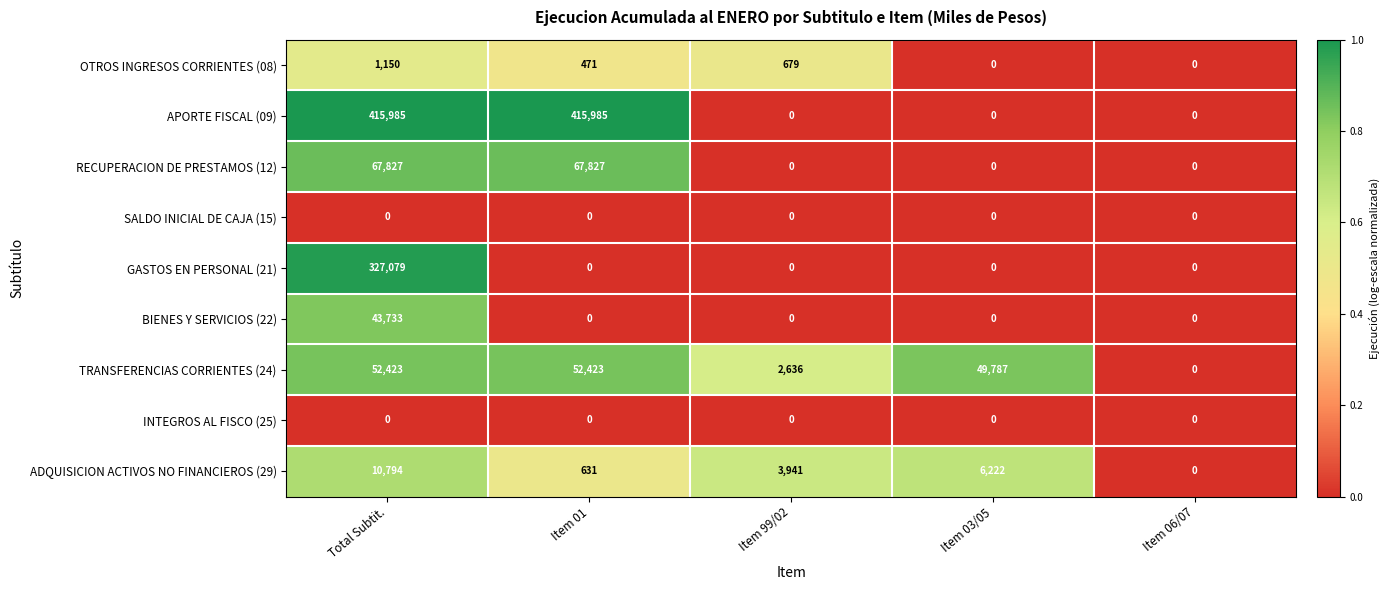

Where does the OTROS INGRESOS CORRIENTES (08) series first go above 471?

Total Subtit.